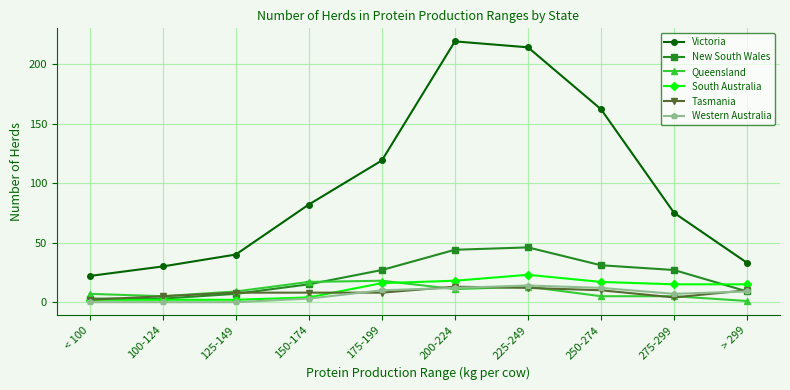

What is the spread (max minus min) of values at 150-174?

79